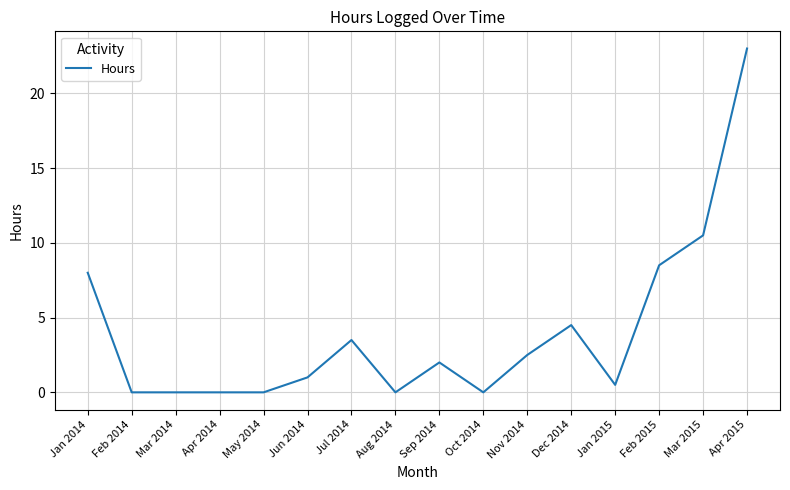

What is the ratio of the value at Dec 2014 to the value at Nov 2014?

1.8